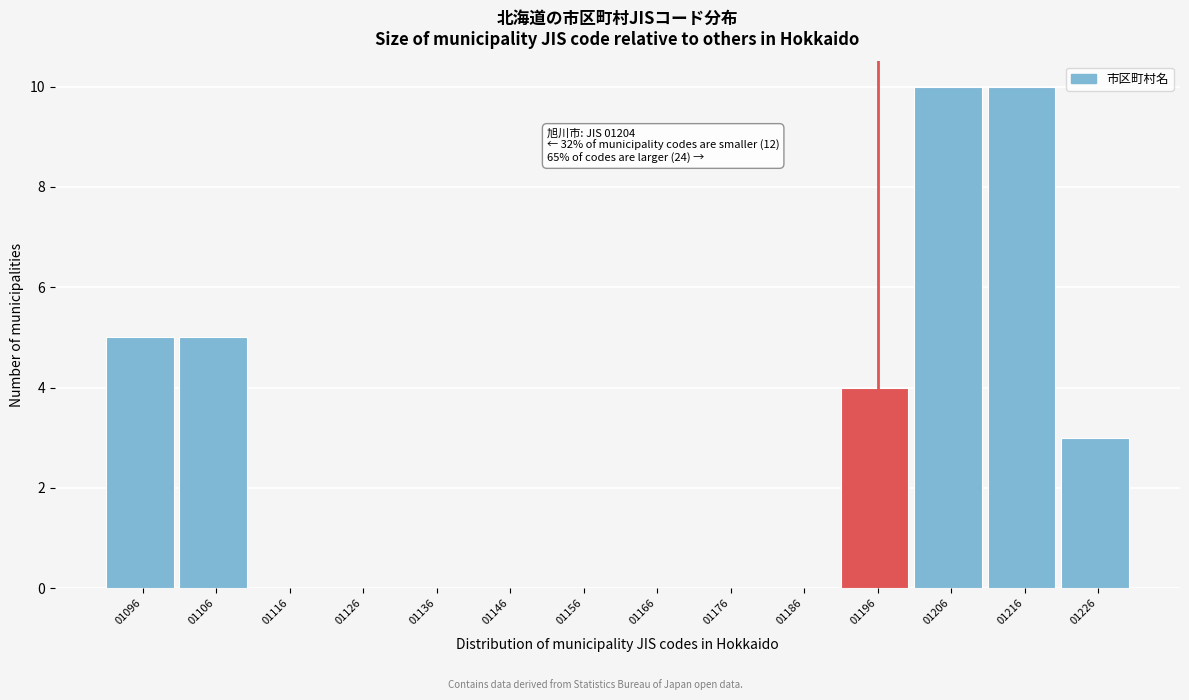

Reading left to right, what are all the values shown in this chart?

01096=5	01106=5	01116=0	01126=0	01136=0	01146=0	01156=0	01166=0	01176=0	01186=0	01196=4	01206=10	01216=10	01226=3